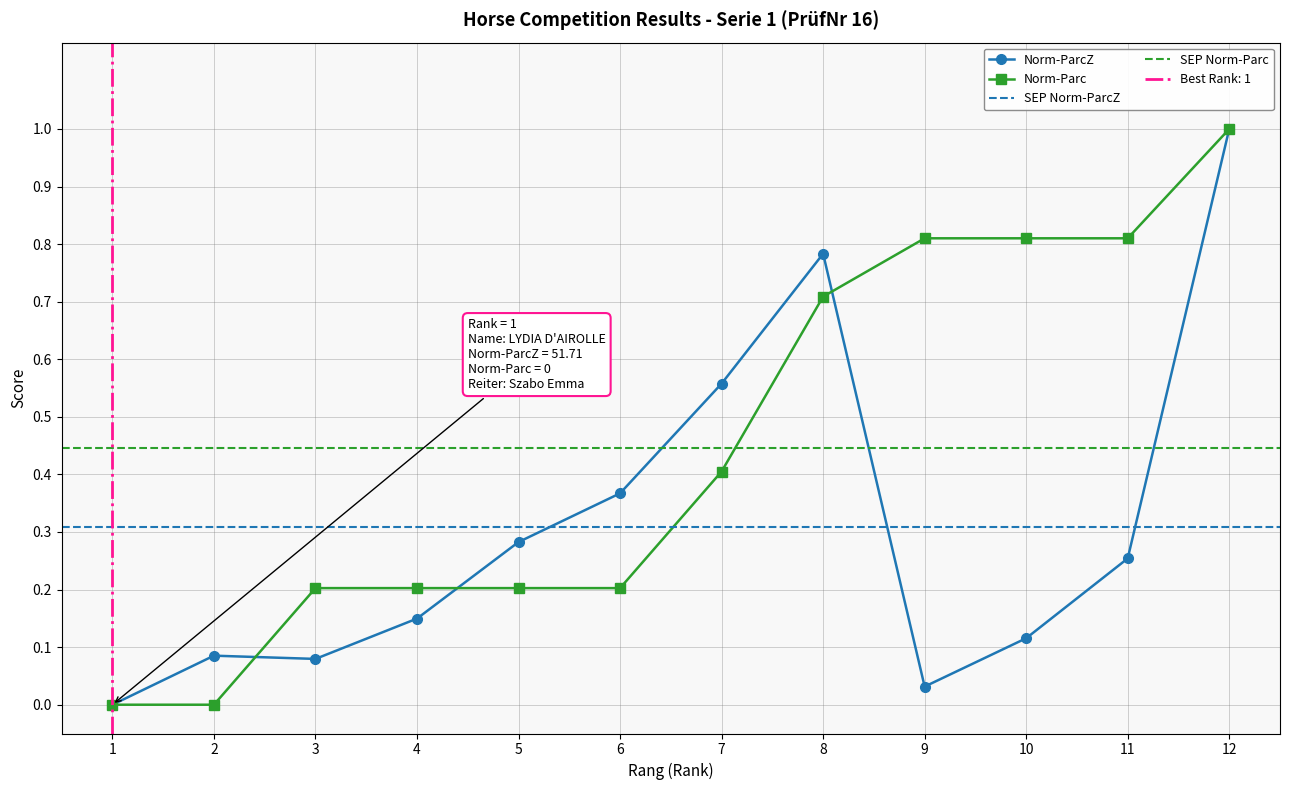

Is it true that Norm-ParcZ equals 0.1 at 10?

True